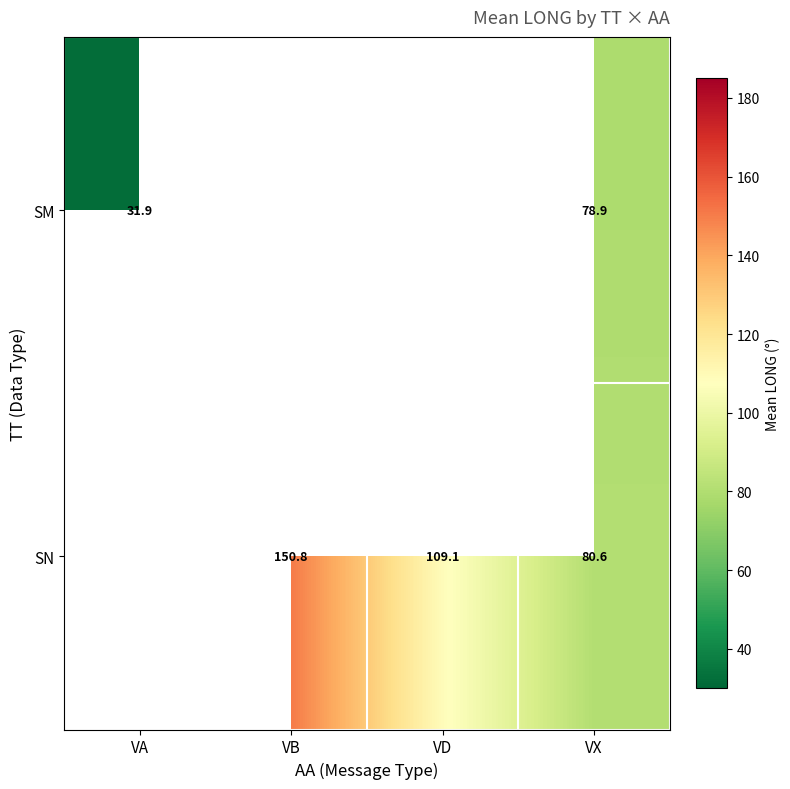

True or false: SN has a value of 80.6 at VX.

True